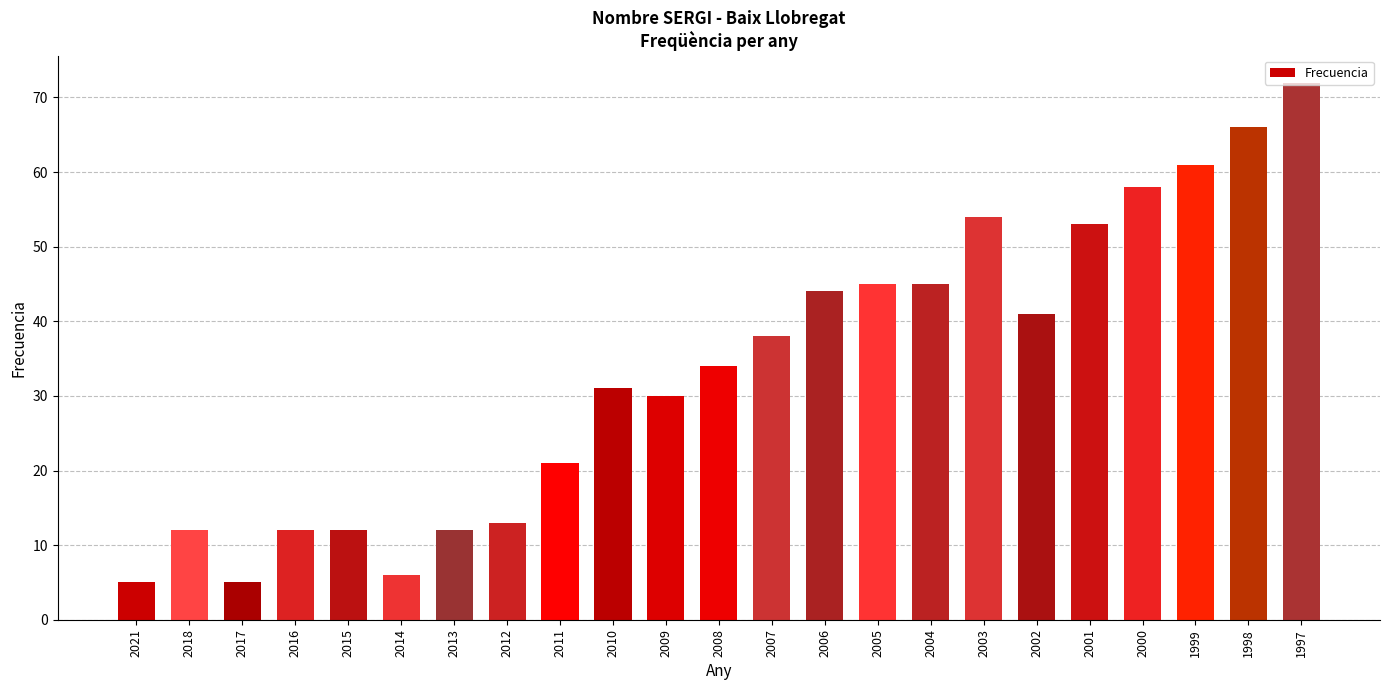

Which has a higher value, 1998 or 2007?

1998